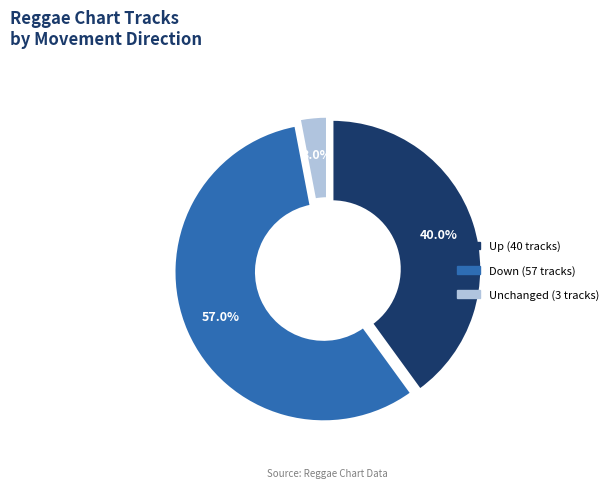

Is there any slice that represents more than half of the pie?

Yes